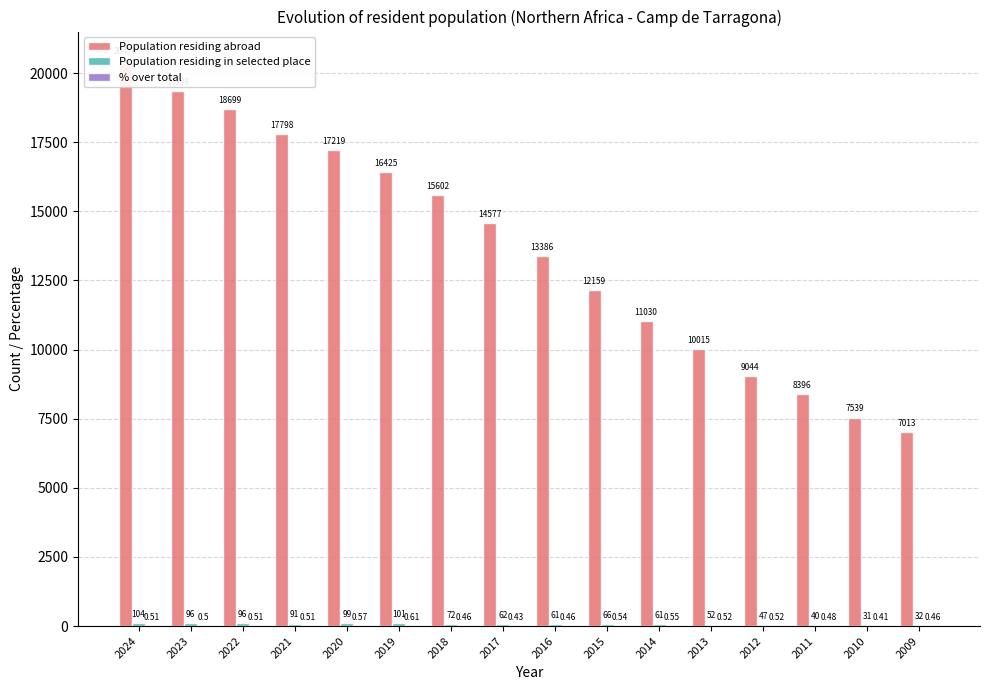

Which series has the largest range (max minus min)?

Population residing abroad